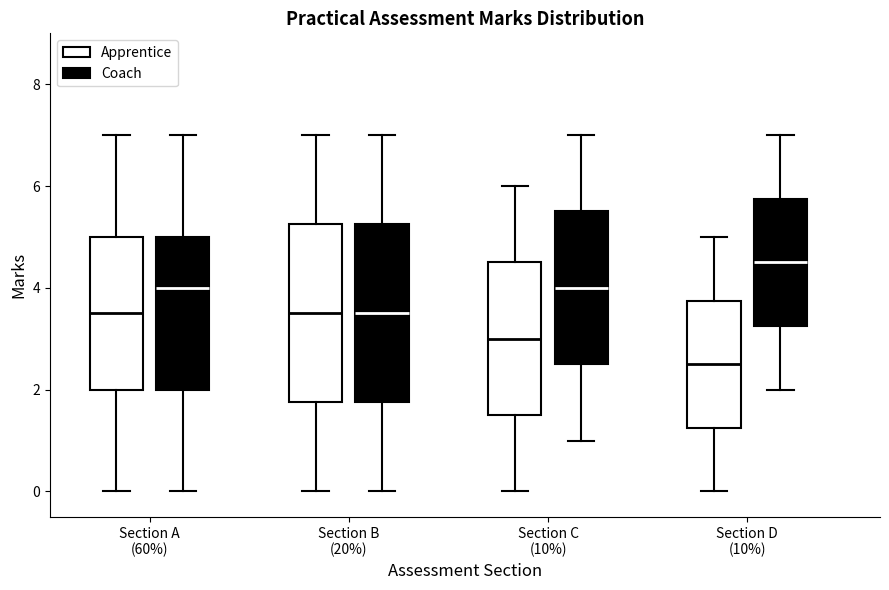

Reading left to right, transcribe this box plot: for each box, give where its median line is, the range the box spans, and where its two whiskers end, as read against the y-axis. The values are not printed on the chart, so give them approximately, as read against the axis.

Section A (60%) (Apprentice): median 3.6, box 2.0 to 5.0, whiskers 0.0 to 7.0
Section A (60%) (Coach): median 4.0, box 2.0 to 5.0, whiskers 0.0 to 7.0
Section B (20%) (Apprentice): median 3.6, box 1.8 to 5.2, whiskers 0.0 to 7.0
Section B (20%) (Coach): median 3.6, box 1.8 to 5.2, whiskers 0.0 to 7.0
Section C (10%) (Apprentice): median 3.0, box 1.6 to 4.6, whiskers 0.0 to 6.0
Section C (10%) (Coach): median 4.0, box 2.6 to 5.6, whiskers 1.0 to 7.0
Section D (10%) (Apprentice): median 2.6, box 1.2 to 3.8, whiskers 0.0 to 5.0
Section D (10%) (Coach): median 4.6, box 3.2 to 5.8, whiskers 2.0 to 7.0